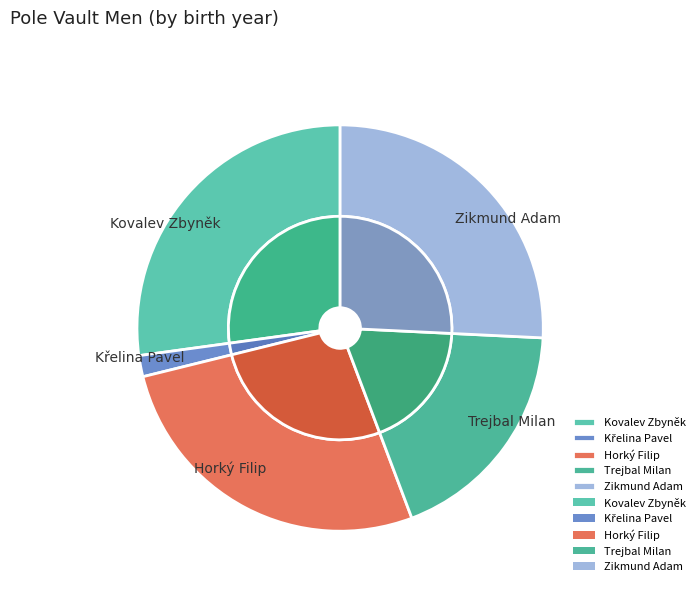

What is the total percentage of Zikmund Adam and Kovalev Zbyněk?

52.9%